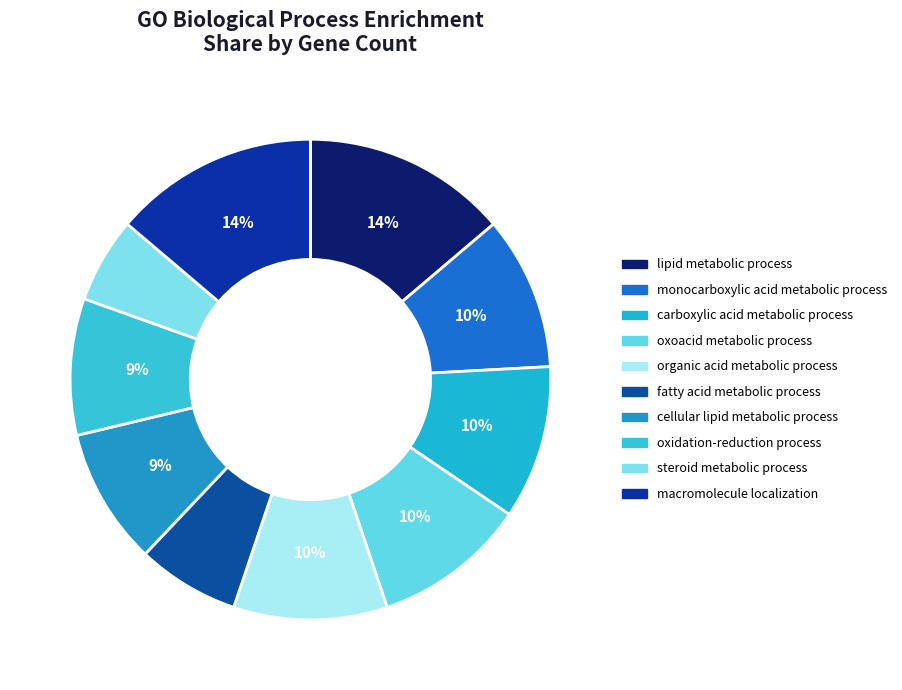

Does any single category account for the majority?

No